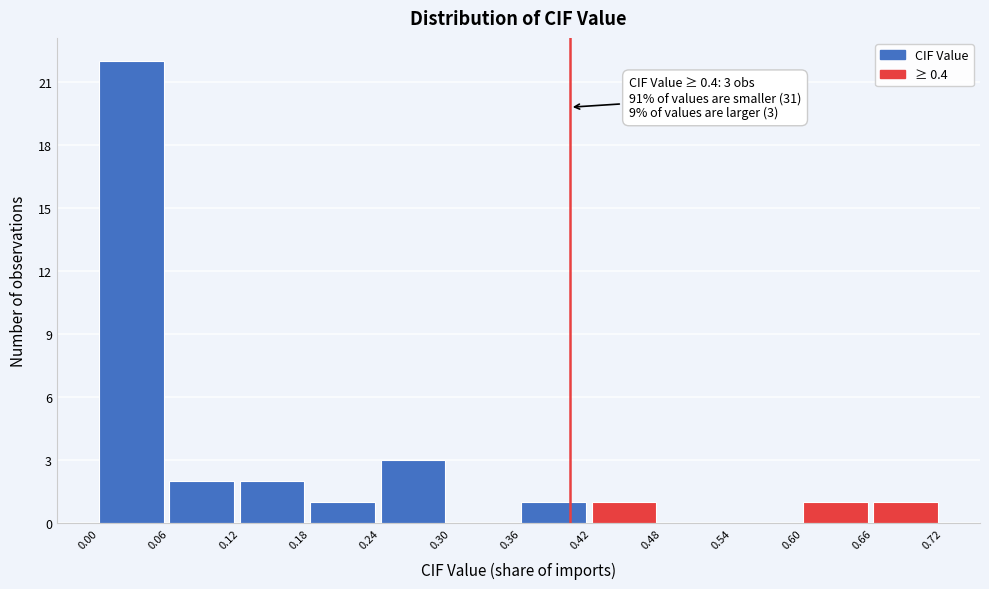

Which range on the x-axis has the tallest bar?

0.00 to 0.06